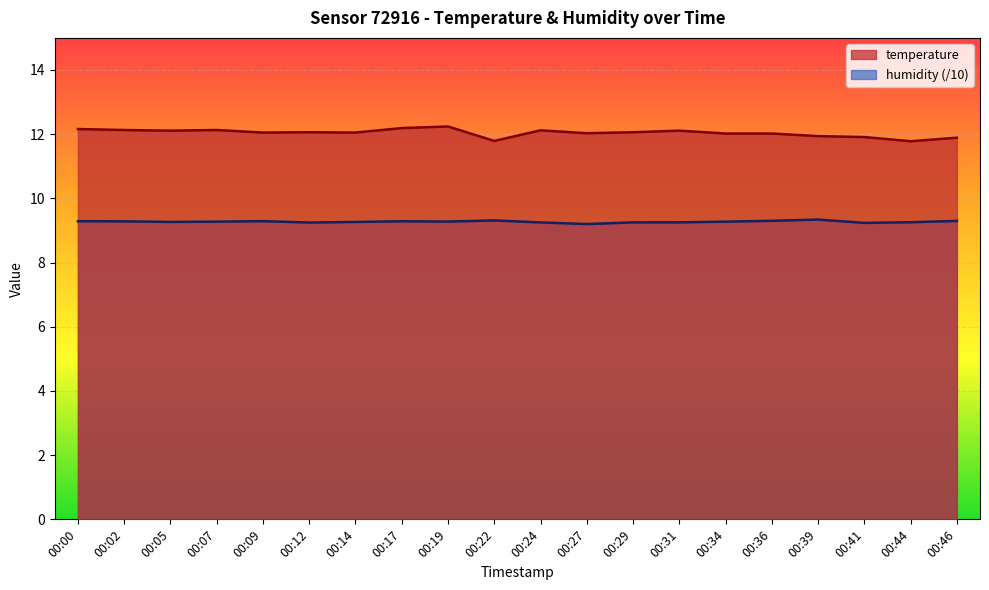

True or false: humidity and temperature intersect in this chart.

False